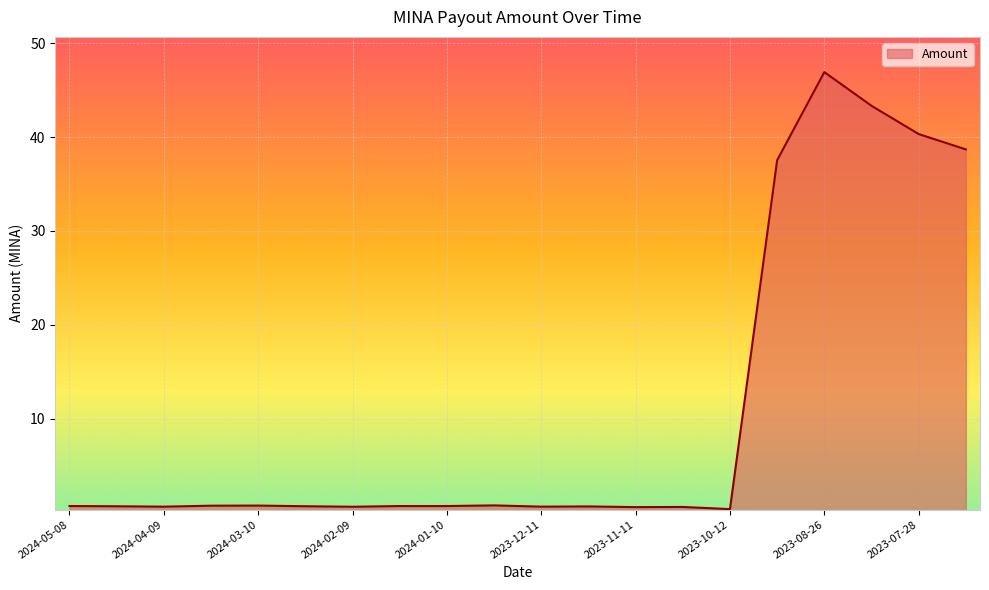

What is the difference between the maximum and minimum values?

46.6